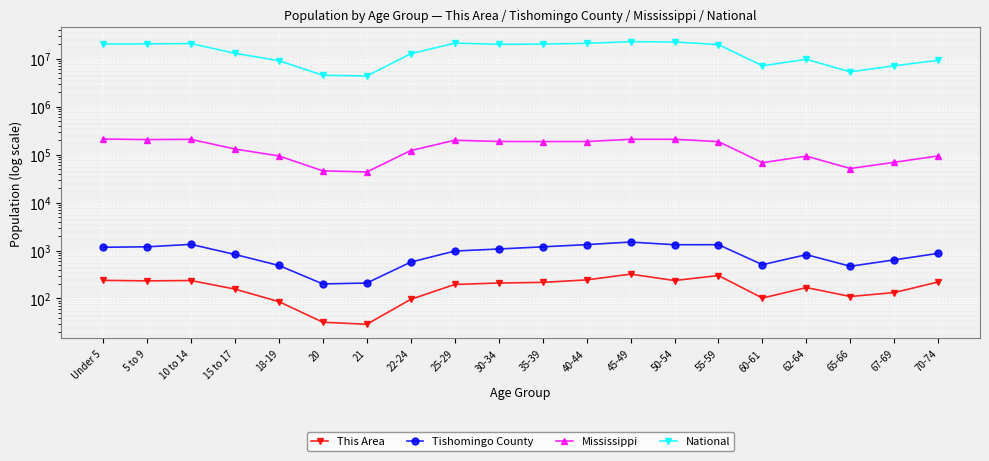

Rank the series at 45-49 from highest to lowest value.

National, Mississippi, Tishomingo County, This Area